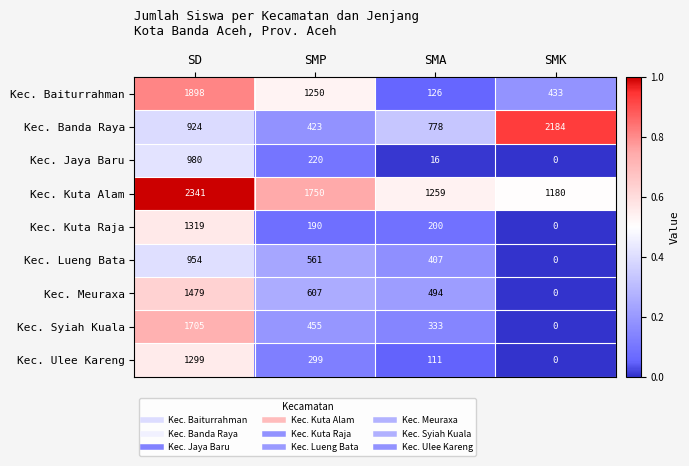

At how many categories does at least one series exceed 1706?

3